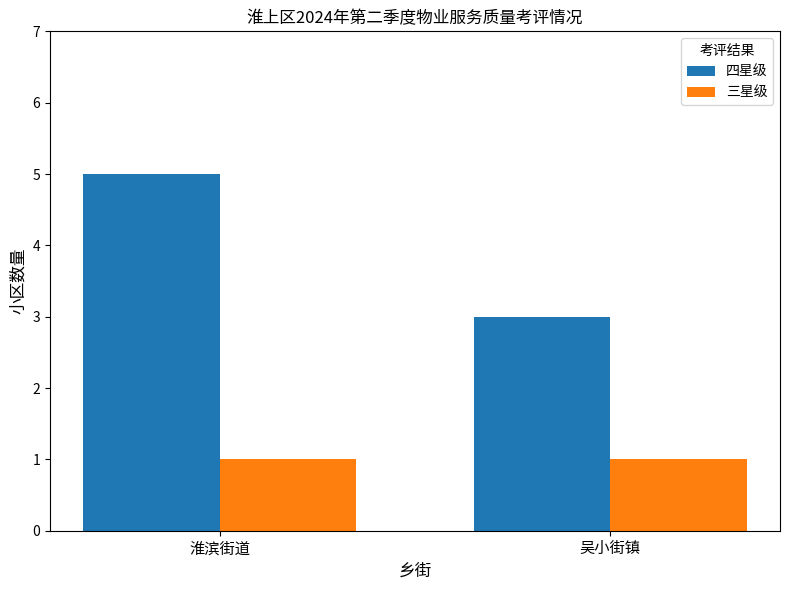

Which series has the largest total across all categories?

四星级